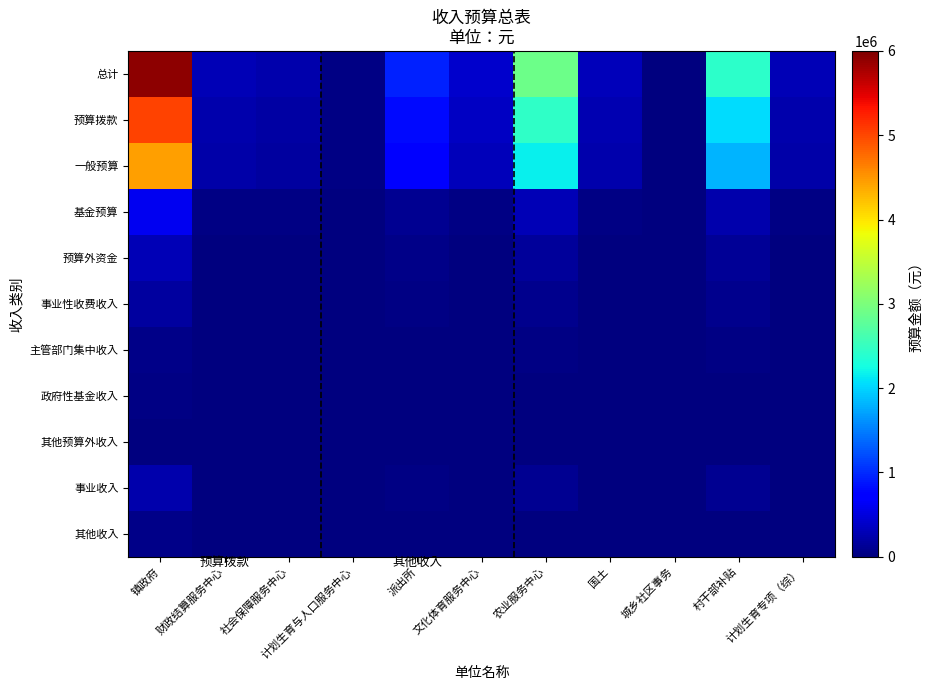

Reading right to left, extract all data points from this chart.

总计: 计划生育专项（综）=300000.0	村干部补贴=2417520.0	城乡社区事务=14000.0	国土=317066.0	农业服务中心=2885144.0	文化体育服务中心=417318.0	派出所=941823.0	计划生育与人口服务中心=36012.0	社会保障服务中心=241678.0	财政结算服务中心=283435.0	镇政府=5913978.0
预算拨款: 计划生育专项（综）=255000.0	村干部补贴=2054892.0	城乡社区事务=11900.0	国土=269506.1	农业服务中心=2452372.4	文化体育服务中心=354720.3	派出所=800549.5	计划生育与人口服务中心=30610.2	社会保障服务中心=205426.3	财政结算服务中心=240919.8	镇政府=5026881.3
一般预算: 计划生育专项（综）=225000.0	村干部补贴=1813140.0	城乡社区事务=10500.0	国土=237799.5	农业服务中心=2163858.0	文化体育服务中心=312988.5	派出所=706367.2	计划生育与人口服务中心=27009.0	社会保障服务中心=181258.5	财政结算服务中心=212576.2	镇政府=4435483.5
基金预算: 计划生育专项（综）=30000.0	村干部补贴=241752.0	城乡社区事务=1400.0	国土=31706.6	农业服务中心=288514.4	文化体育服务中心=41731.8	派出所=94182.3	计划生育与人口服务中心=3601.2	社会保障服务中心=24167.8	财政结算服务中心=28343.5	镇政府=591397.8
预算外资金: 计划生育专项（综）=15000.0	村干部补贴=120876.0	城乡社区事务=700.0	国土=15853.3	农业服务中心=144257.2	文化体育服务中心=20865.9	派出所=47091.2	计划生育与人口服务中心=1800.6	社会保障服务中心=12083.9	财政结算服务中心=14171.8	镇政府=295698.9
事业性收费收入: 计划生育专项（综）=9000.0	村干部补贴=72525.6	城乡社区事务=420.0	国土=9512.0	农业服务中心=86554.3	文化体育服务中心=12519.5	派出所=28254.7	计划生育与人口服务中心=1080.4	社会保障服务中心=7250.3	财政结算服务中心=8503.0	镇政府=177419.3
主管部门集中收入: 计划生育专项（综）=3000.0	村干部补贴=24175.2	城乡社区事务=140.0	国土=3170.7	农业服务中心=28851.4	文化体育服务中心=4173.2	派出所=9418.2	计划生育与人口服务中心=360.1	社会保障服务中心=2416.8	财政结算服务中心=2834.3	镇政府=59139.8
政府性基金收入: 计划生育专项（综）=1500.0	村干部补贴=12087.6	城乡社区事务=70.0	国土=1585.3	农业服务中心=14425.7	文化体育服务中心=2086.6	派出所=4709.1	计划生育与人口服务中心=180.1	社会保障服务中心=1208.4	财政结算服务中心=1417.2	镇政府=29569.9
其他预算外收入: 计划生育专项（综）=600.0	村干部补贴=4835.0	城乡社区事务=28.0	国土=634.1	农业服务中心=5770.3	文化体育服务中心=834.6	派出所=1883.6	计划生育与人口服务中心=72.0	社会保障服务中心=483.4	财政结算服务中心=566.9	镇政府=11828.0
事业收入: 计划生育专项（综）=12000.0	村干部补贴=96700.8	城乡社区事务=560.0	国土=12682.6	农业服务中心=115405.8	文化体育服务中心=16692.7	派出所=37672.9	计划生育与人口服务中心=1440.5	社会保障服务中心=9667.1	财政结算服务中心=11337.4	镇政府=236559.1
其他收入: 计划生育专项（综）=2400.0	村干部补贴=19340.2	城乡社区事务=112.0	国土=2536.5	农业服务中心=23081.2	文化体育服务中心=3338.5	派出所=7534.6	计划生育与人口服务中心=288.1	社会保障服务中心=1933.4	财政结算服务中心=2267.5	镇政府=47311.8